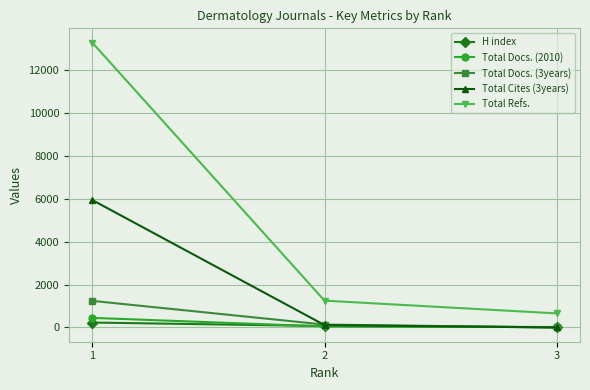

How many values in the Total Cites (3years) series are below 111?

1